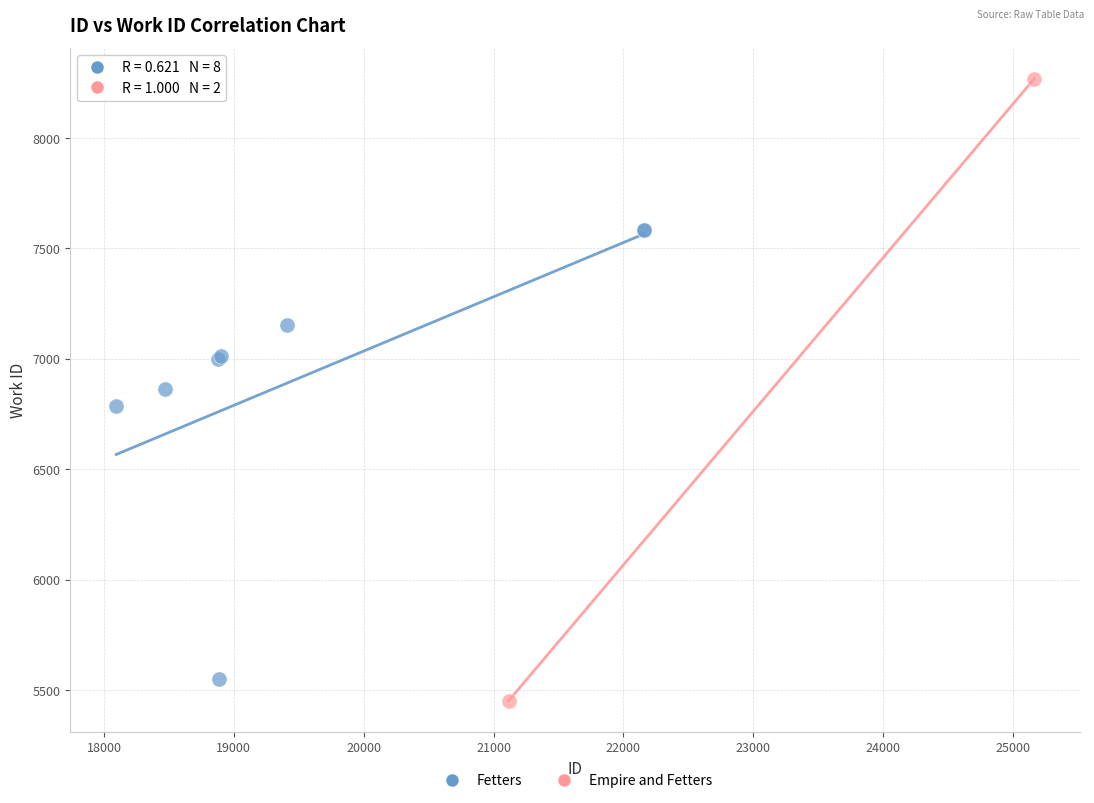

What are all the series names shown in the legend?

Fetters, Empire and Fetters